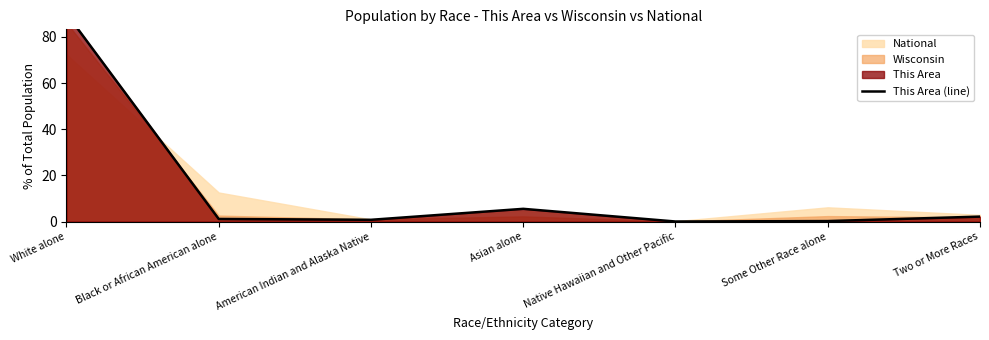

Is it true that the value at Some Other Race alone is 0.3?

False